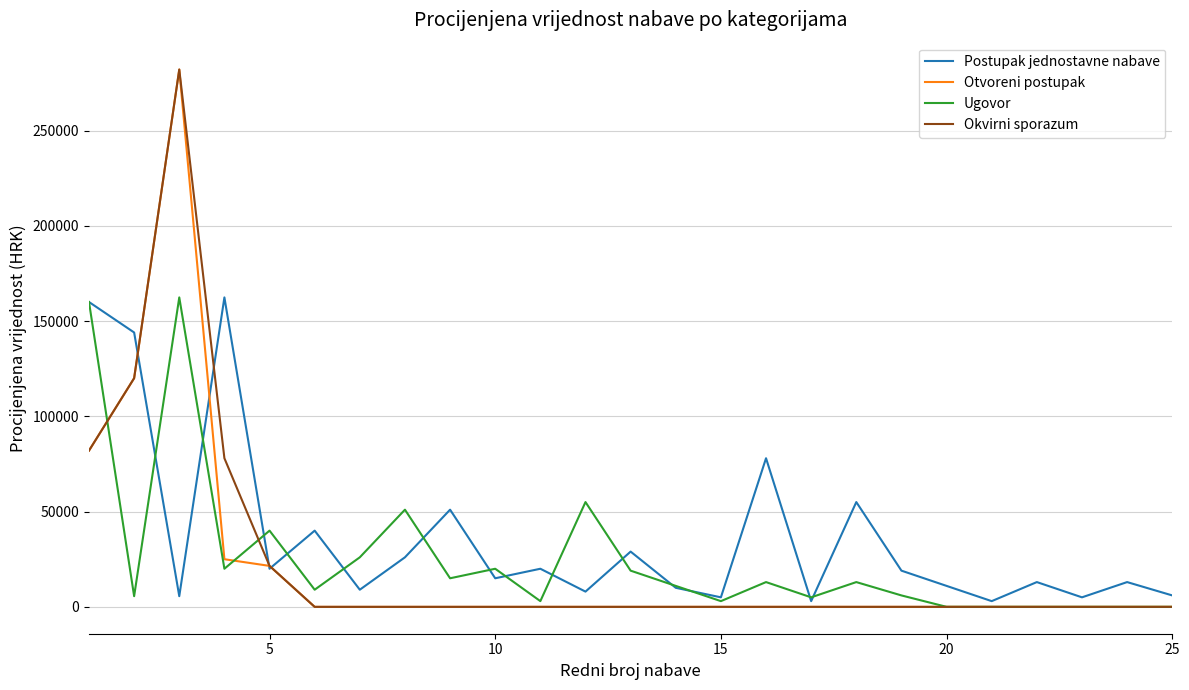

Does the chart have visible grid lines?

Yes